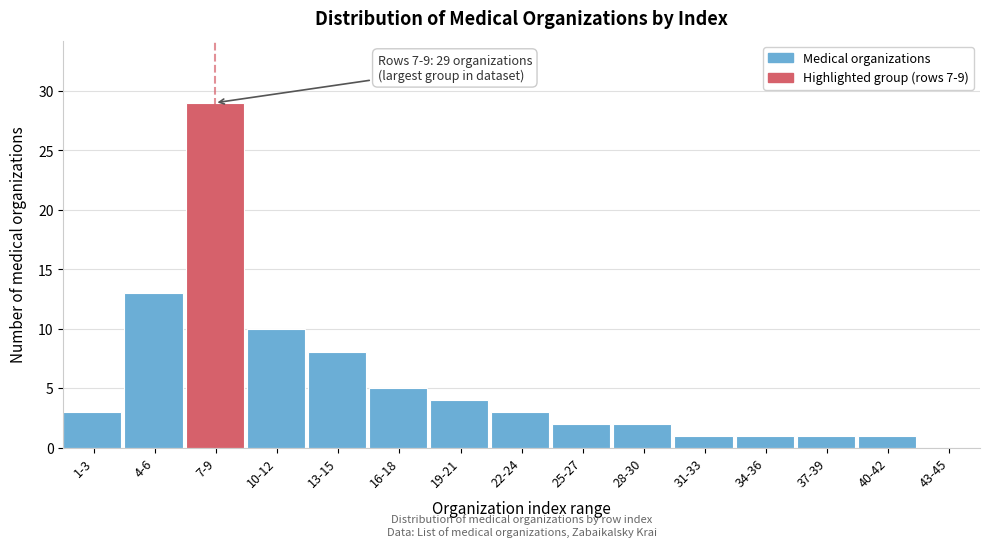

Reading left to right, transcribe all the data shown in this chart.

1-3=3	4-6=13	7-9=29	10-12=10	13-15=8	16-18=5	19-21=4	22-24=3	25-27=2	28-30=2	31-33=1	34-36=1	37-39=1	40-42=1	43-45=0